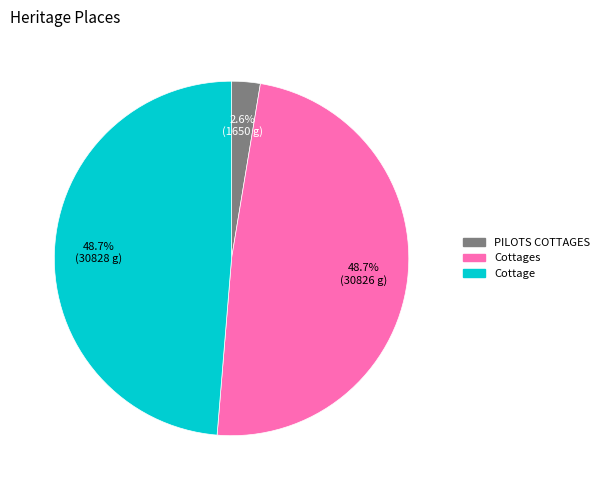

Is there a majority slice in this chart?

No